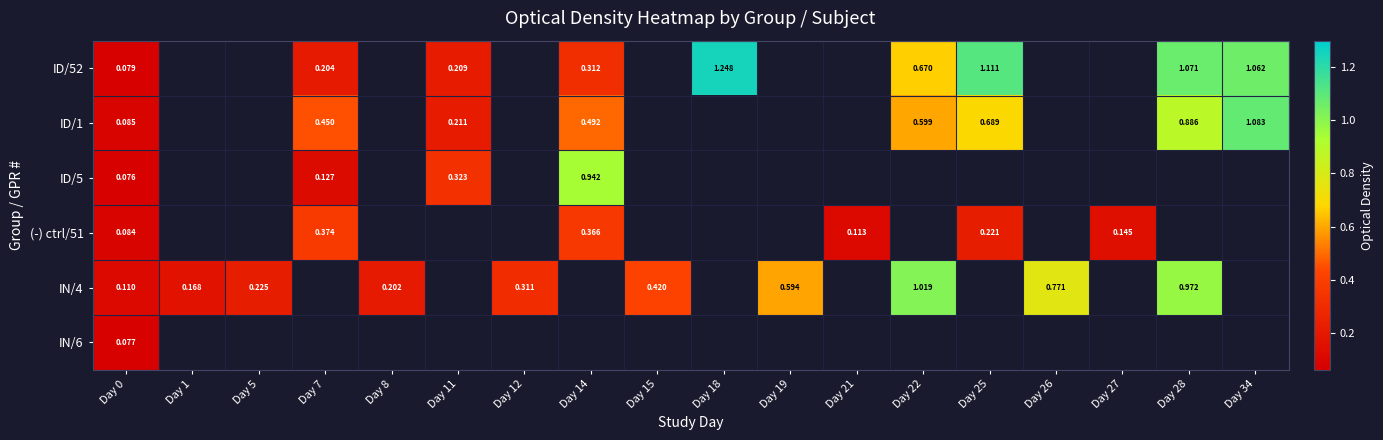

How many distinct data groups are displayed?

6